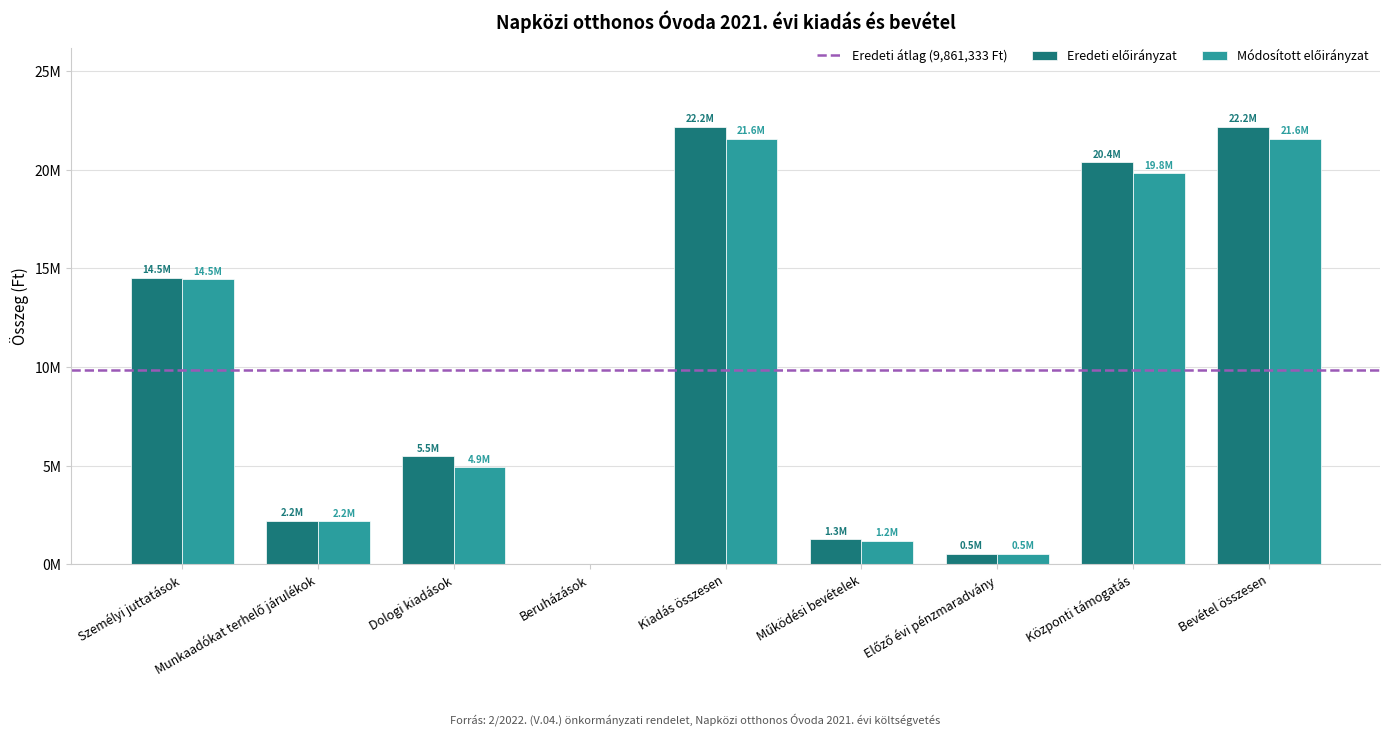

Which has a higher value, Előző évi pénzmaradvány or Működési bevételek?

Működési bevételek